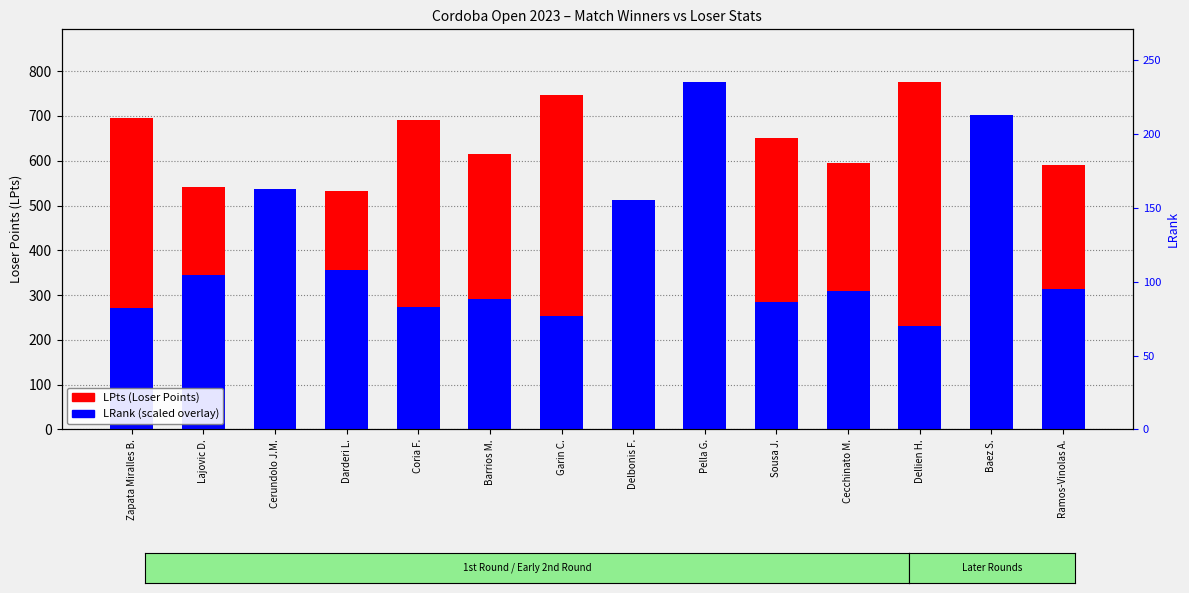

What is the lowest value of the LPts (Loser Points) series?

10.0